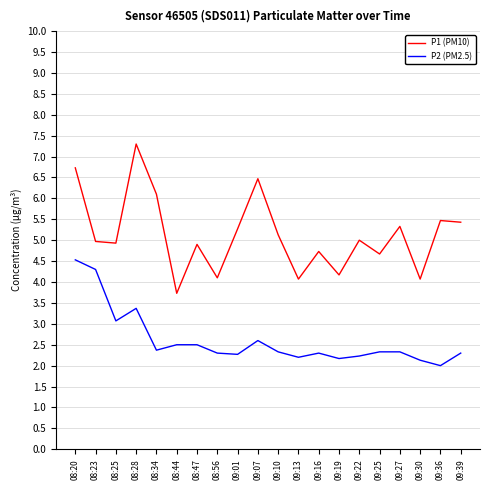

Reading right to left, transcribe all the data shown in this chart.

P1 (PM10): 09:39=5.4	09:36=5.5	09:30=4.1	09:27=5.3	09:25=4.7	09:22=5.0	09:19=4.2	09:16=4.7	09:13=4.1	09:10=5.1	09:07=6.5	09:01=5.3	08:56=4.1	08:47=4.9	08:44=3.7	08:34=6.1	08:28=7.3	08:25=4.9	08:23=5.0	08:20=6.7
P2 (PM2.5): 09:39=2.3	09:36=2.0	09:30=2.1	09:27=2.3	09:25=2.3	09:22=2.2	09:19=2.2	09:16=2.3	09:13=2.2	09:10=2.3	09:07=2.6	09:01=2.3	08:56=2.3	08:47=2.5	08:44=2.5	08:34=2.4	08:28=3.4	08:25=3.1	08:23=4.3	08:20=4.5